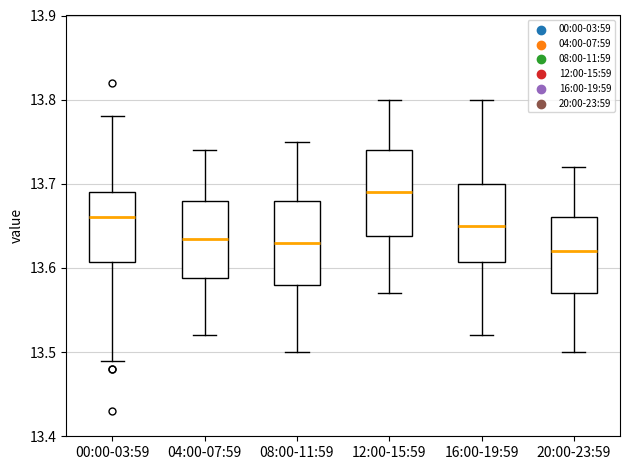

Which box has the lowest median line?

20:00-23:59